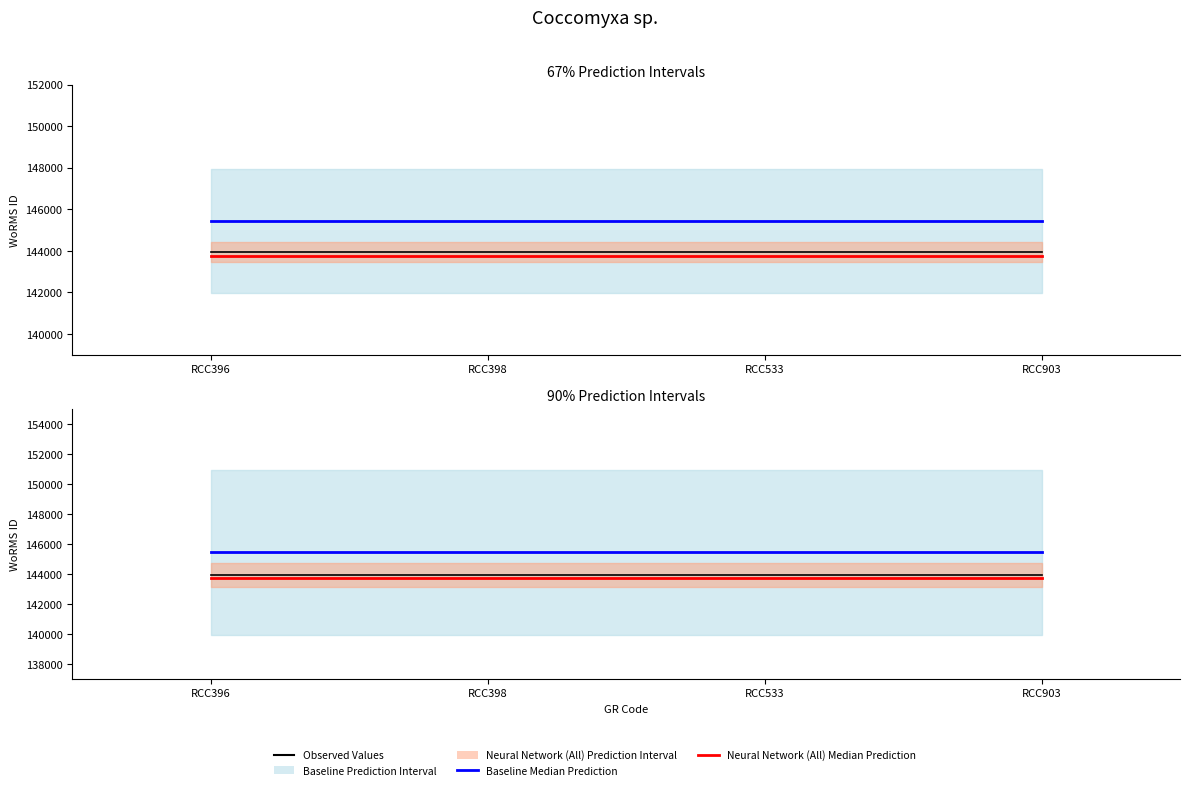

At which label does Neural Network (All) Median Prediction reach its minimum?

RCC396